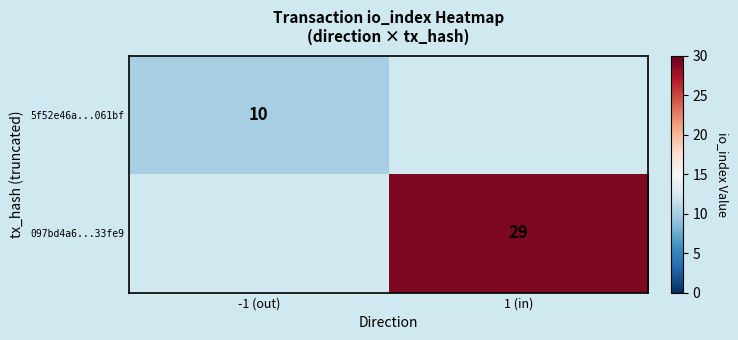

Is it true that 097bd4a6...33fe9 equals 29 at 1 (in)?

True